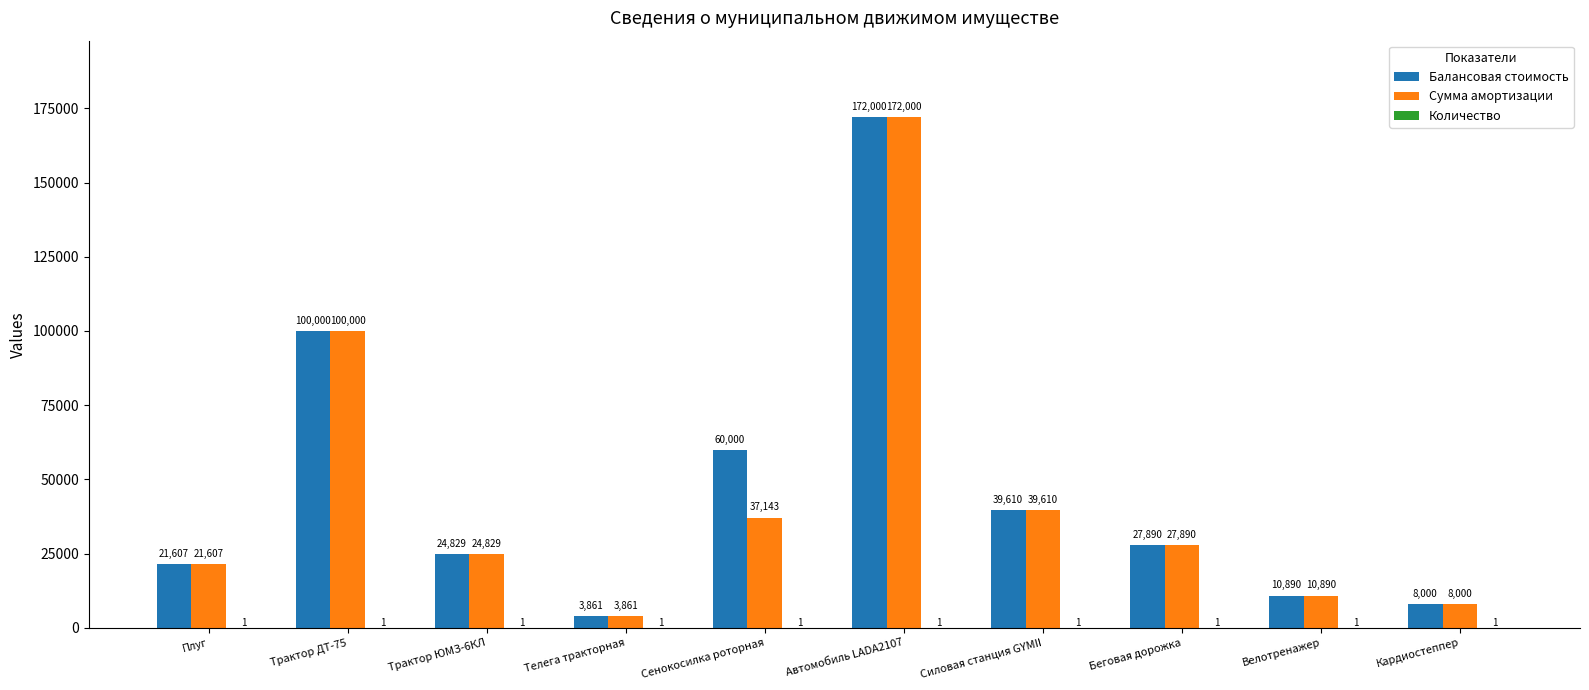

Between Трактор ЮМЗ-6КЛ and Сенокосилка роторная, which series saw the biggest shift?

Балансовая стоимость